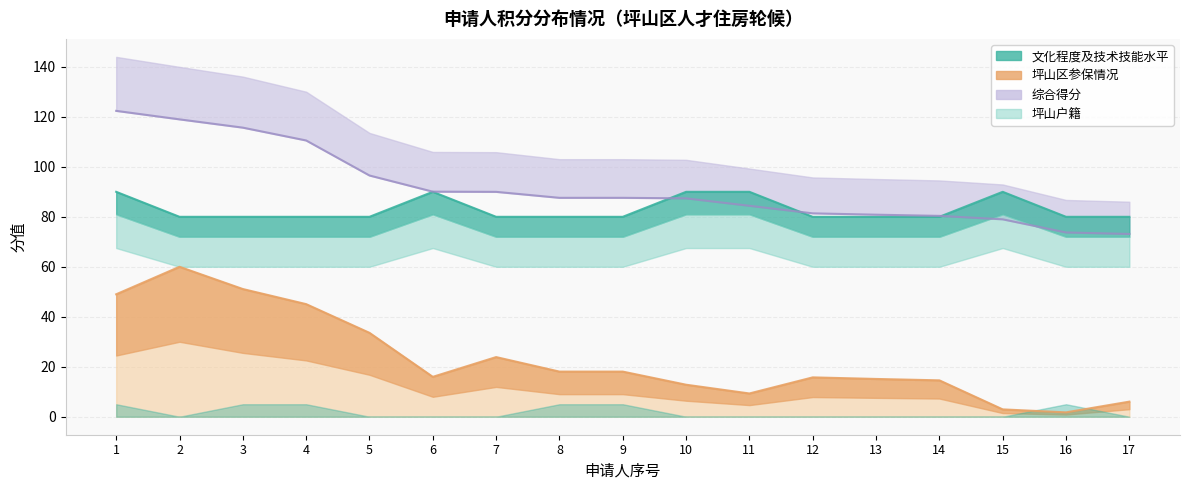

At which label does 综合得分 first exceed 87?

1